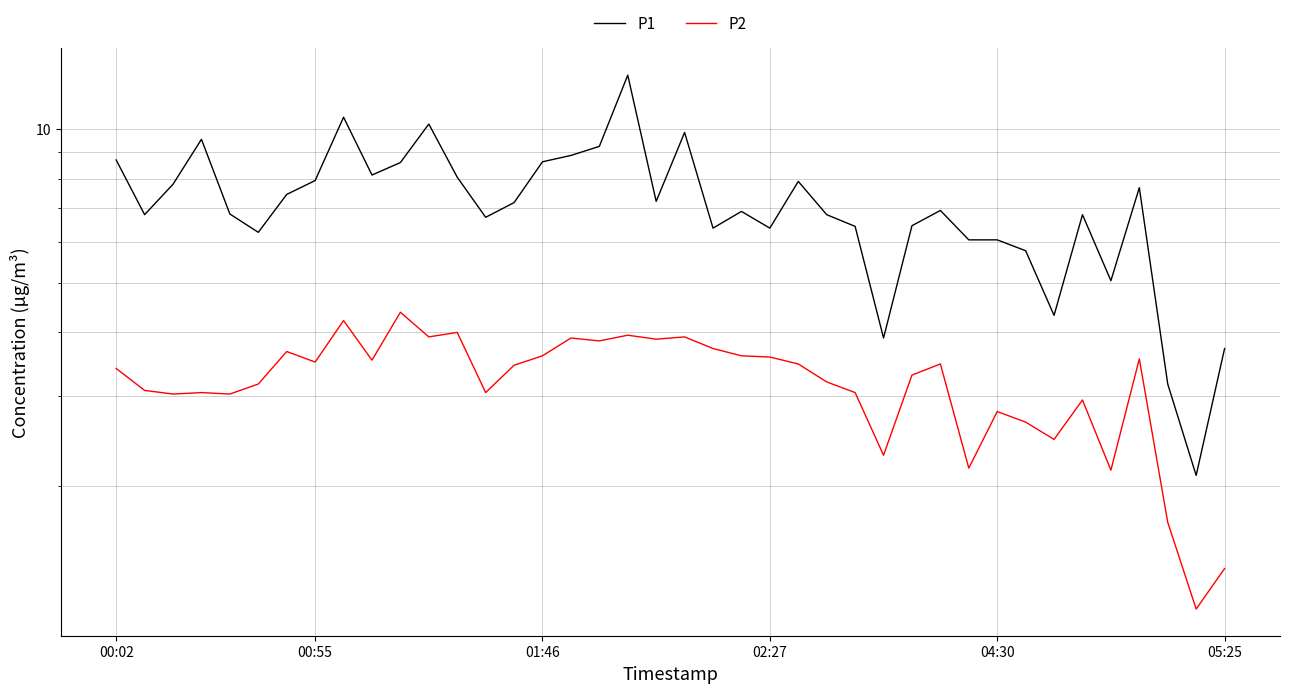

Which series has the largest total across all categories?

P1